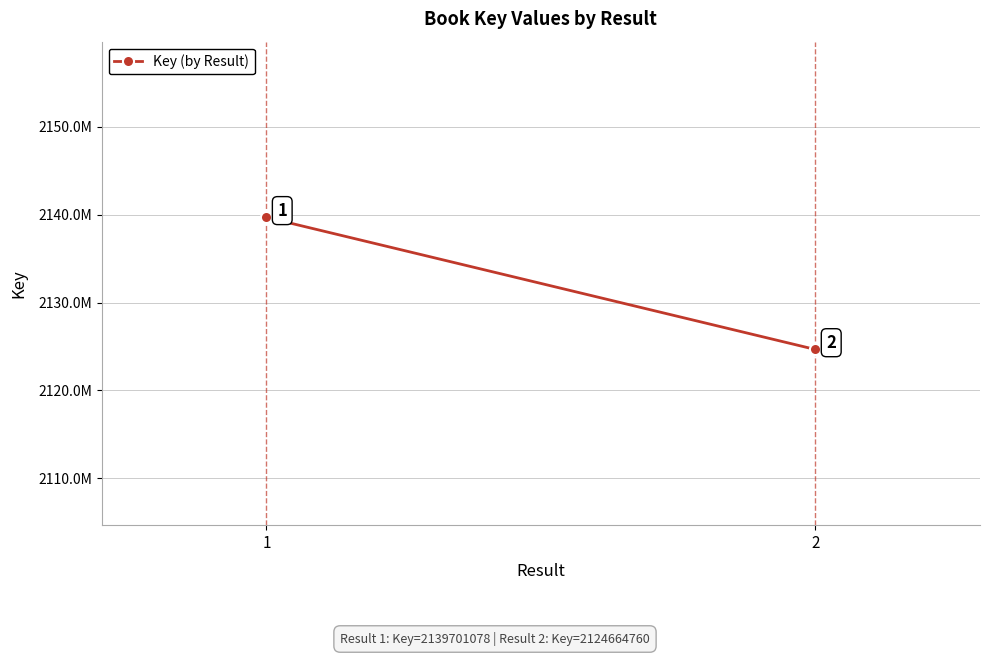

Rank the categories by value from lowest to highest.

2, 1